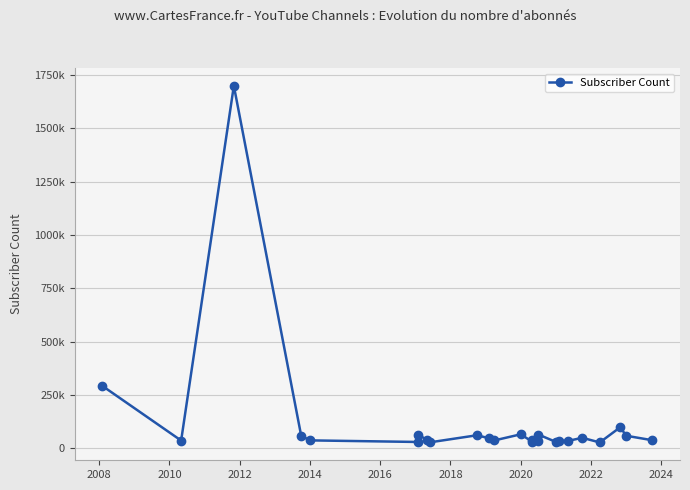

How many lines are shown in the chart?

1